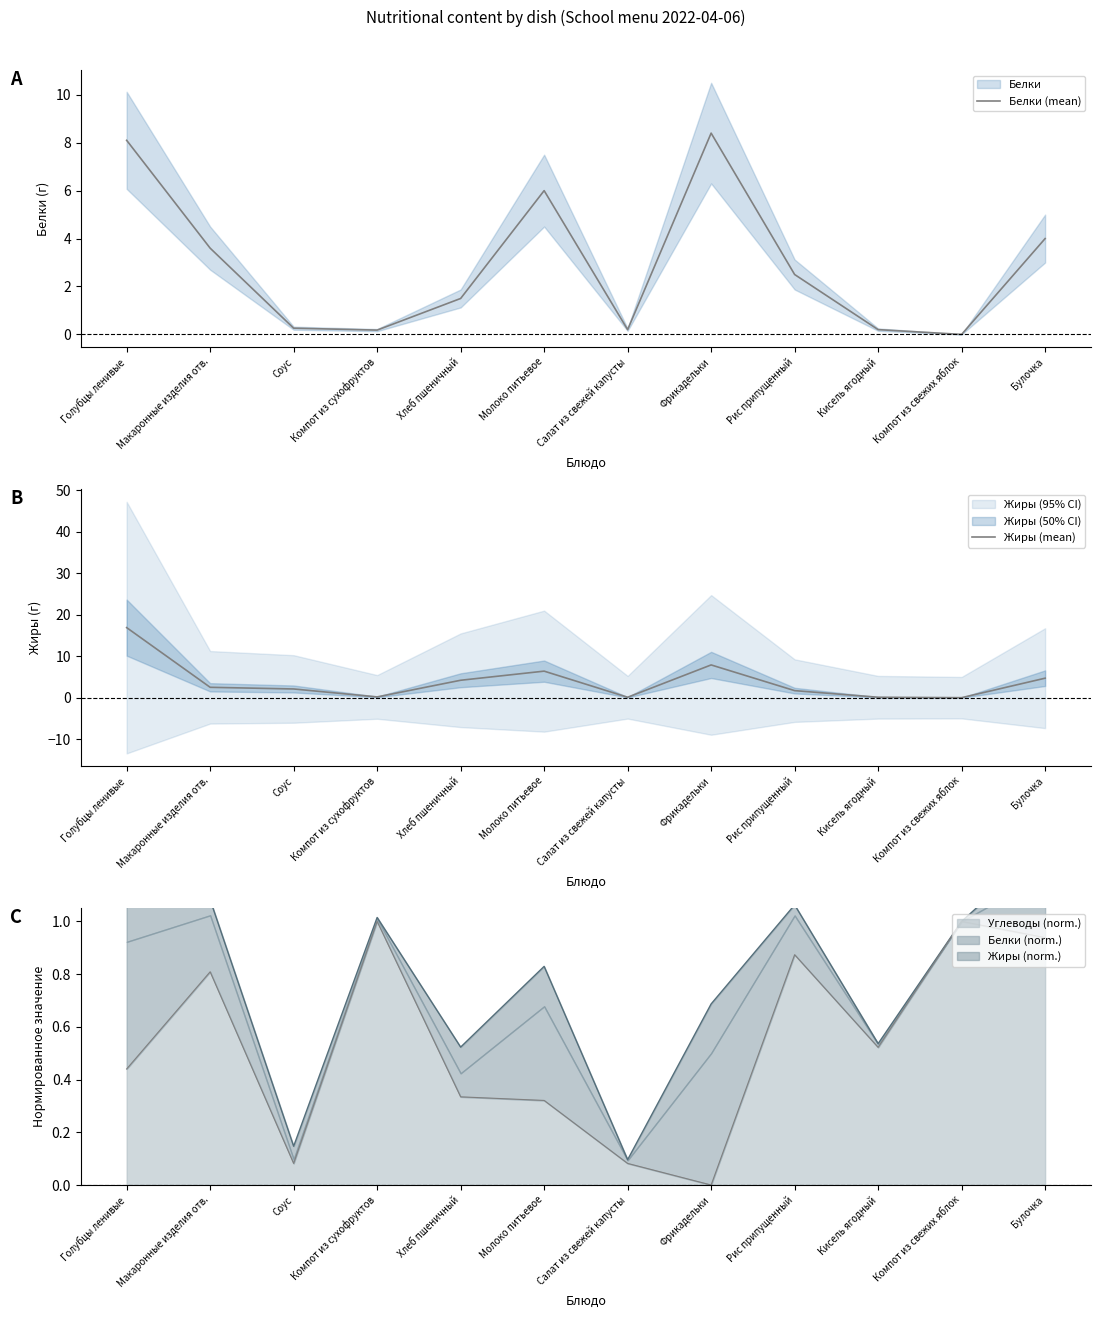

Rank the series by their maximum value, from highest to lowest.

Жиры (mean), Белки (mean)